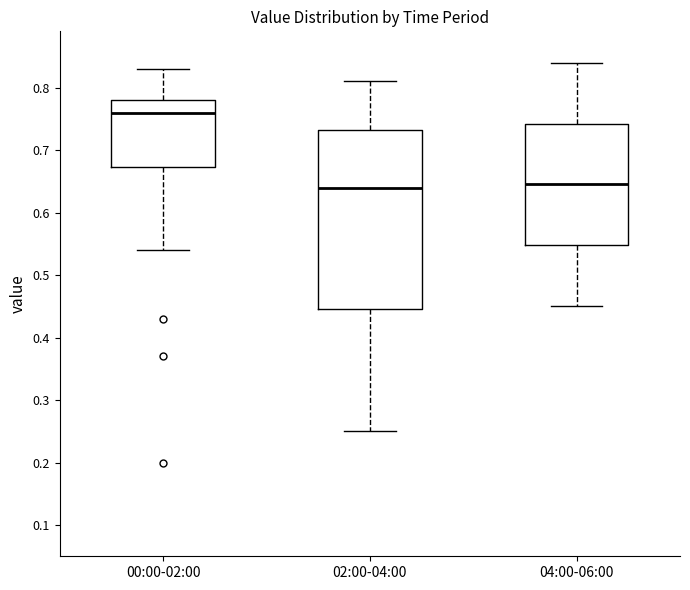

Which box has the highest median line?

00:00-02:00